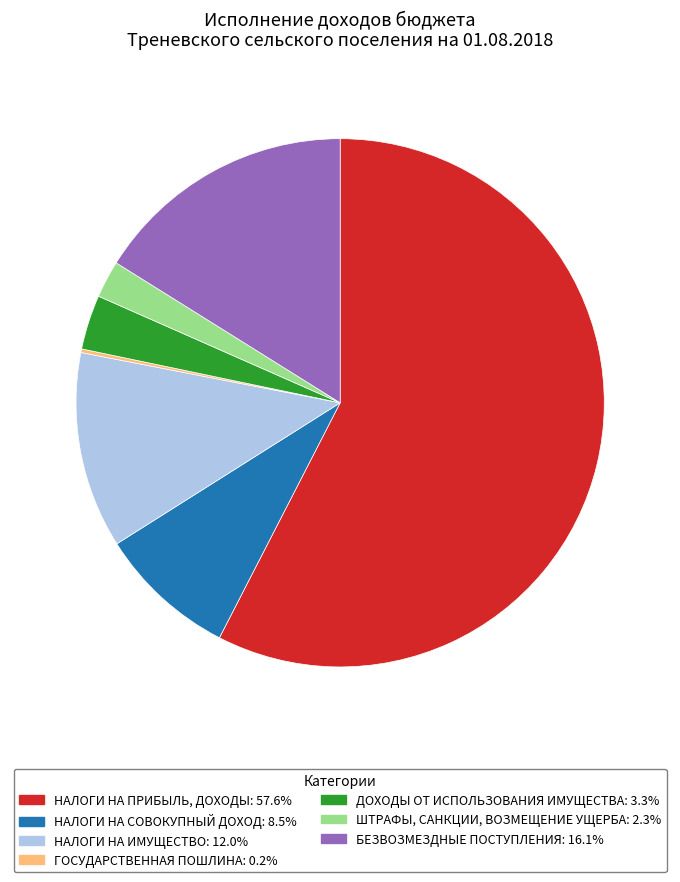

Do НАЛОГИ НА ПРИБЫЛЬ, ДОХОДЫ: 57.6% and ДОХОДЫ ОТ ИСПОЛЬЗОВАНИЯ ИМУЩЕСТВА: 3.3% together represent more than half of the pie?

Yes